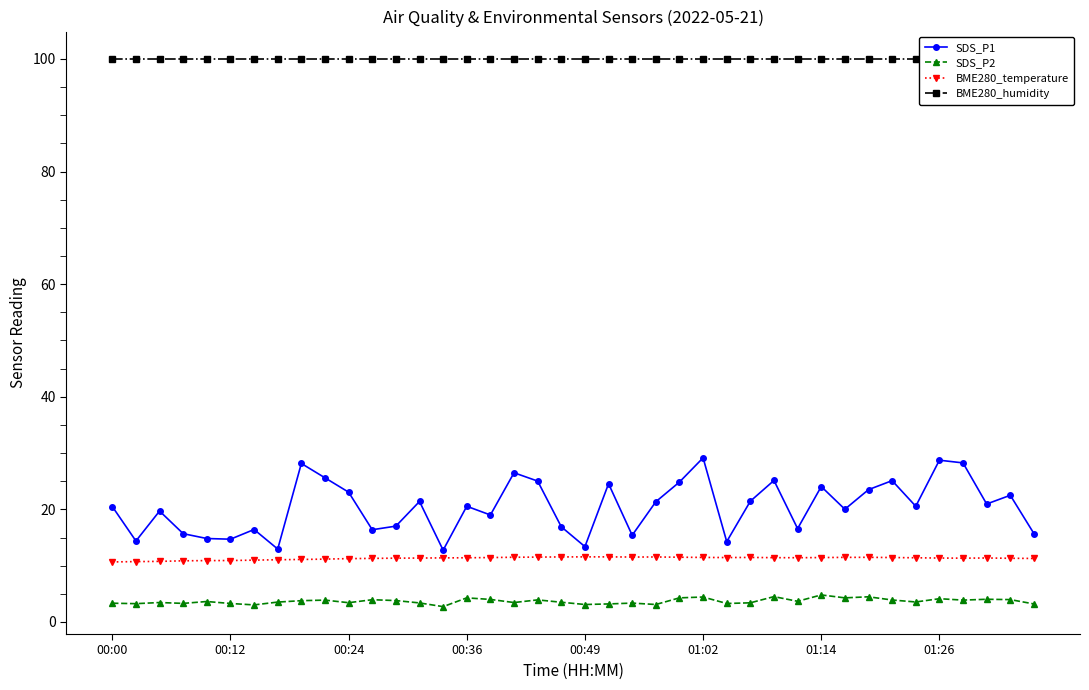

Does the chart have visible grid lines?

No